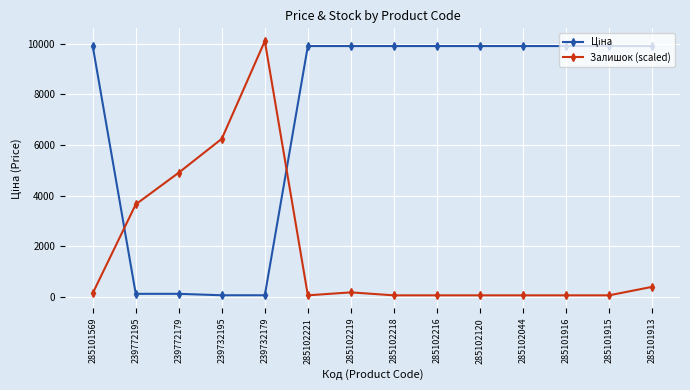

What is the greatest value displayed?

10106.7